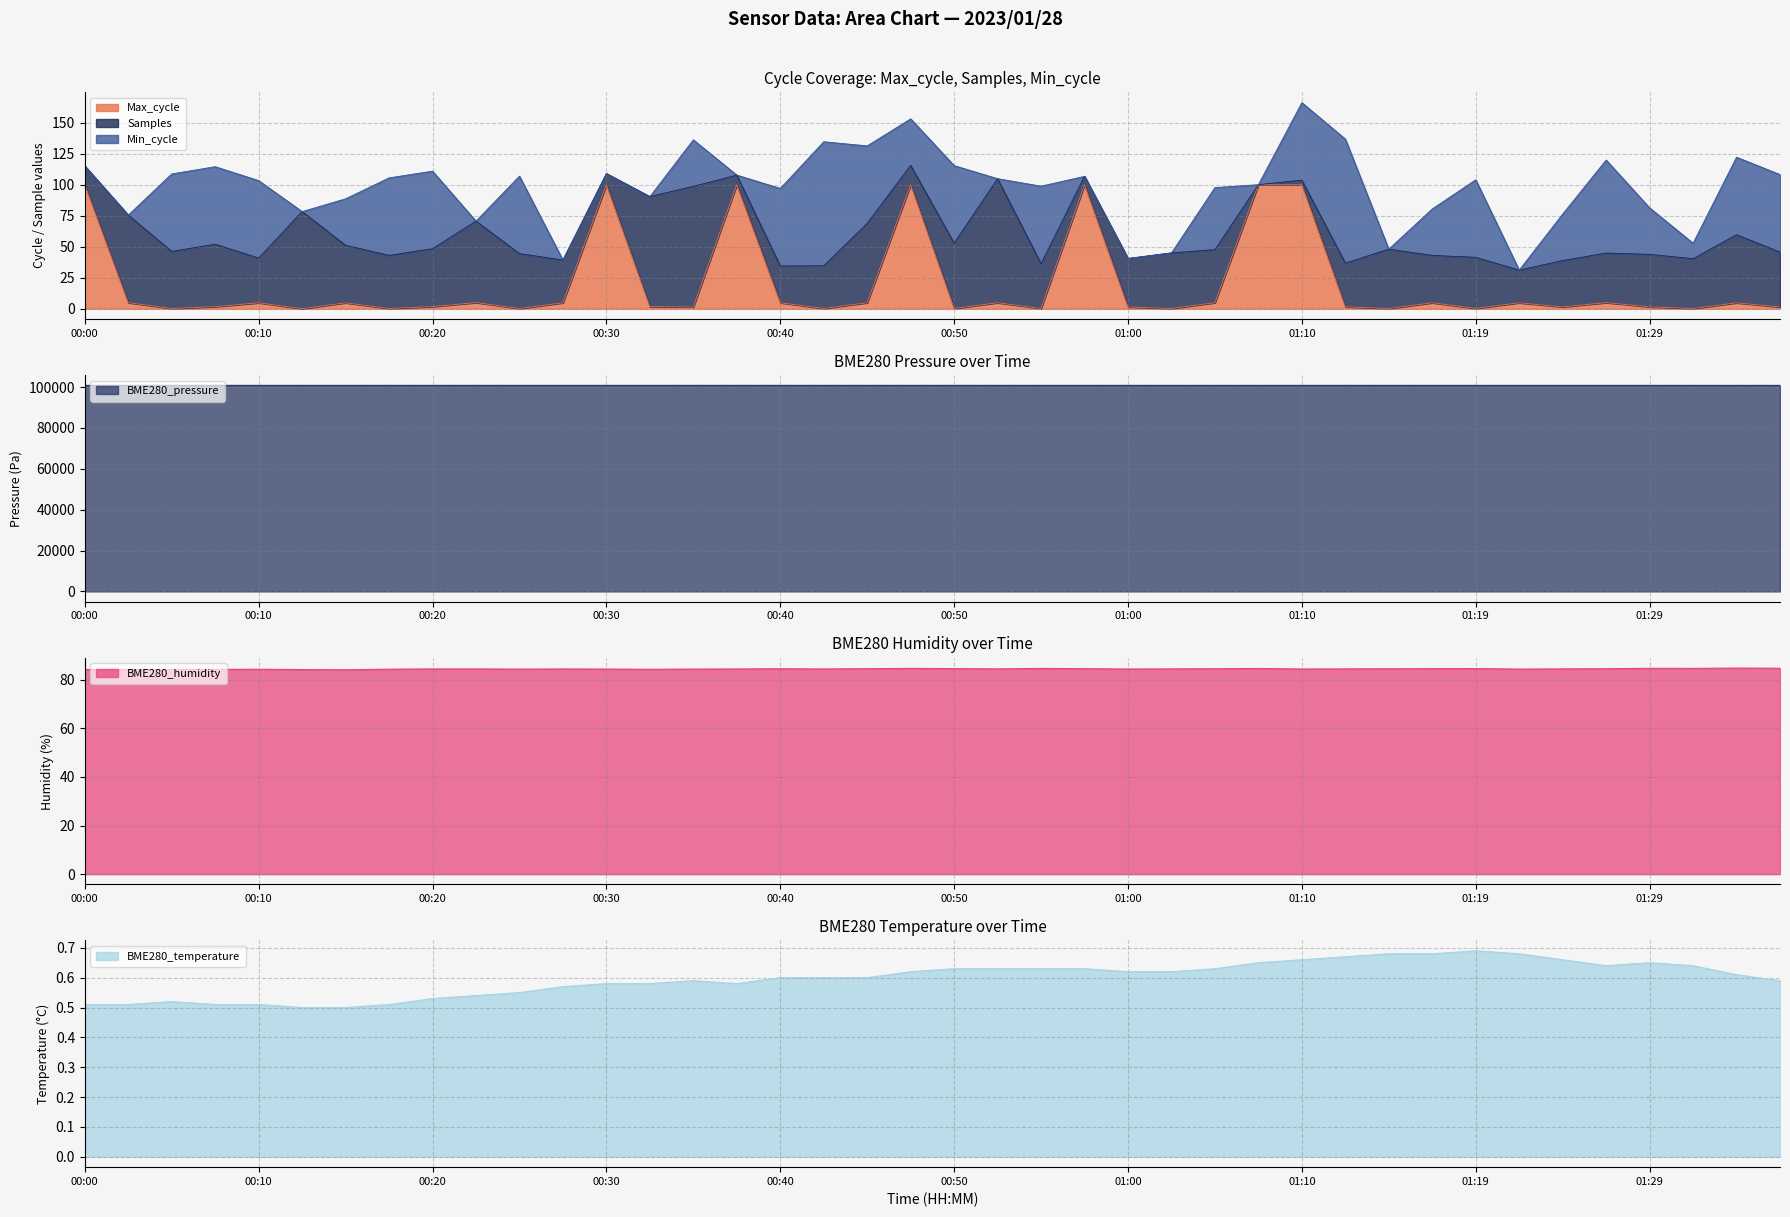

What is the maximum value for Max_cycle?

100.0